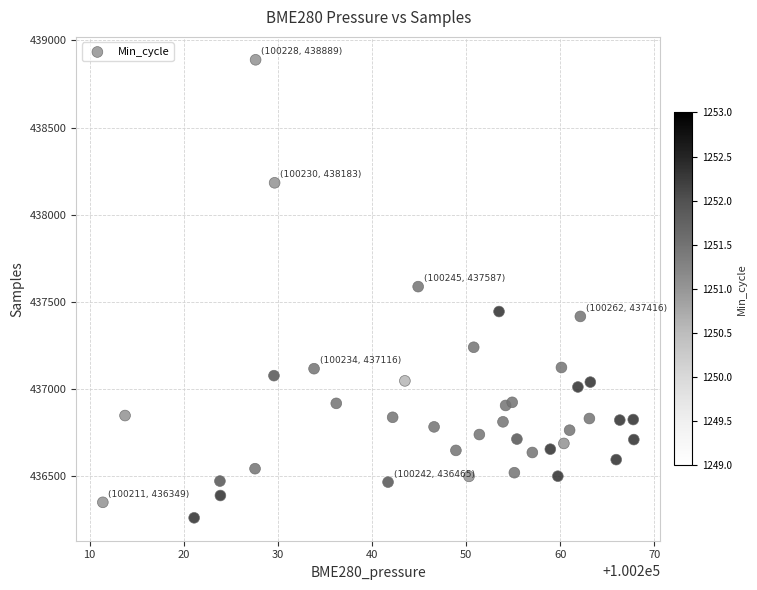

What is the range of Y values (max minus min)?

2629